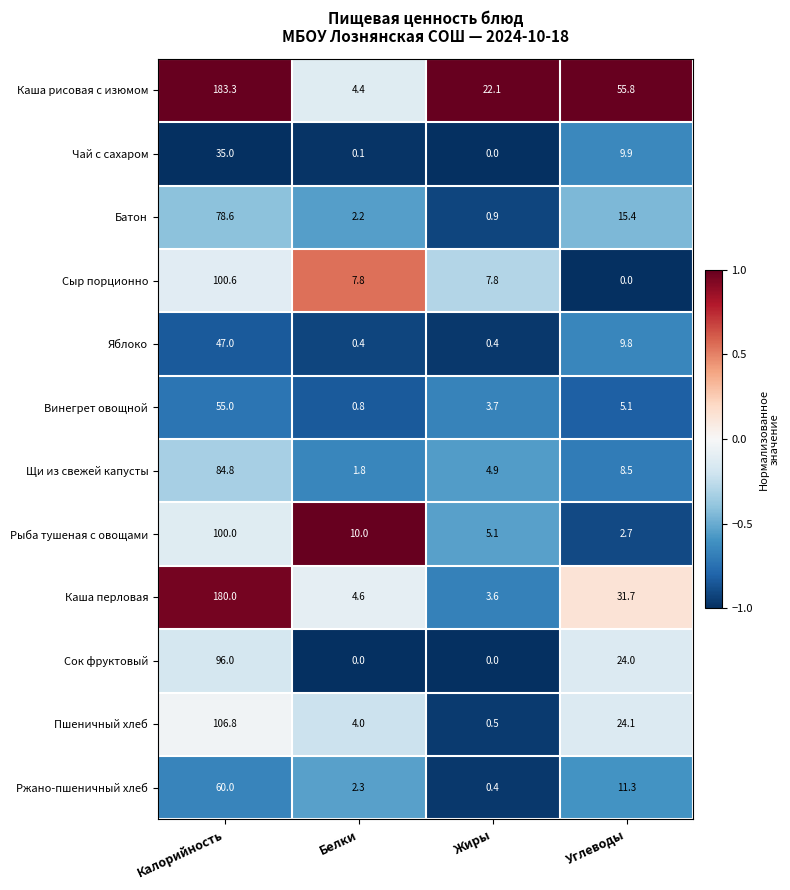

The Каша рисовая с изюмом series shows 22.1 at Жиры. True or false?

True